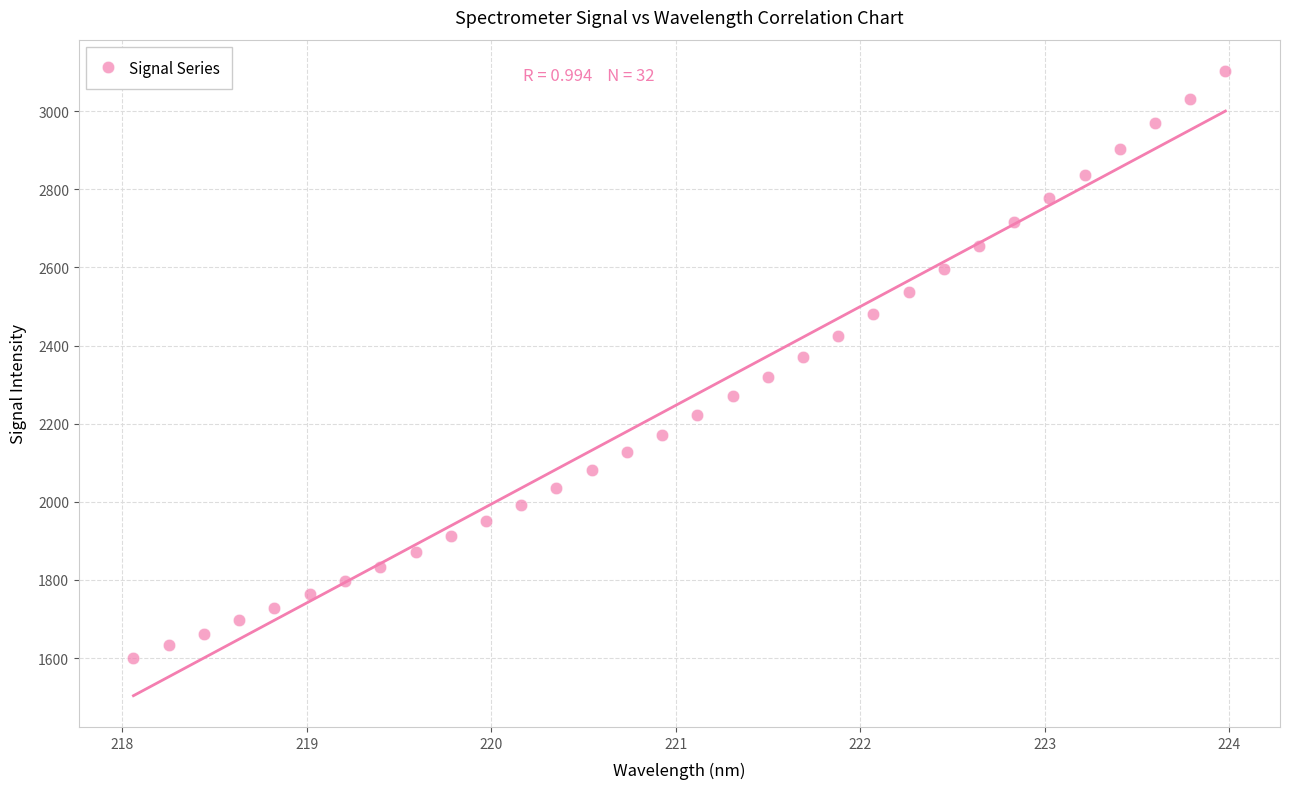

What is the range of Y values (max minus min)?

1501.6